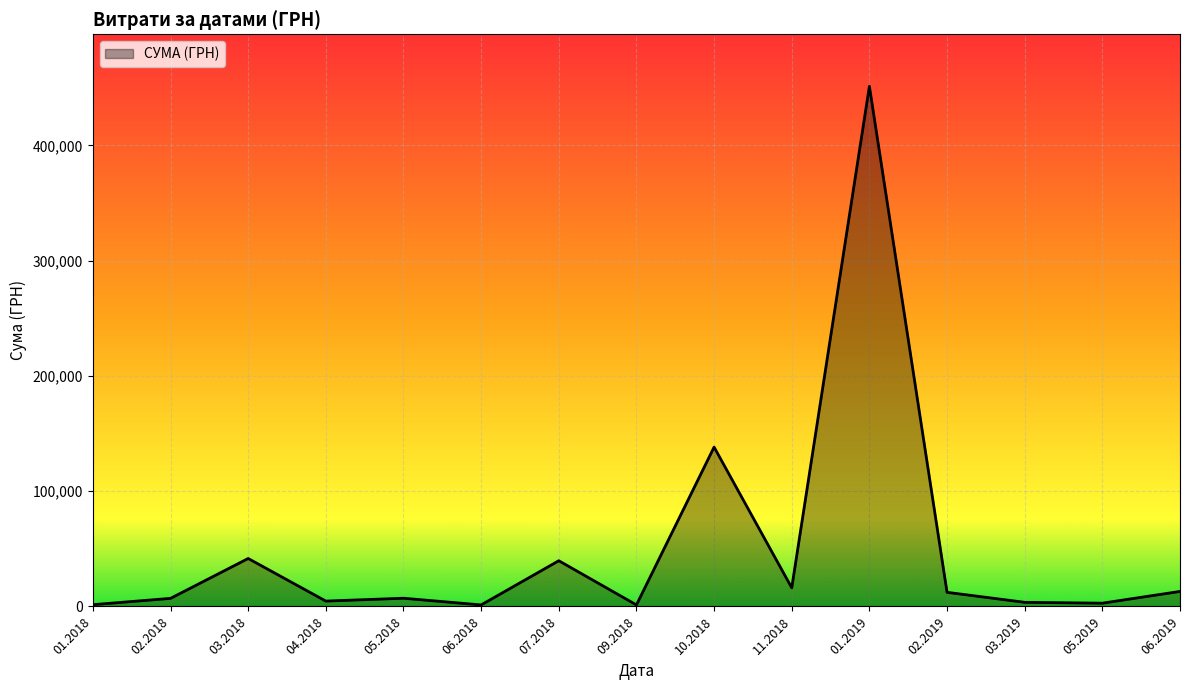

What is the maximum value shown in the chart?

451207.4